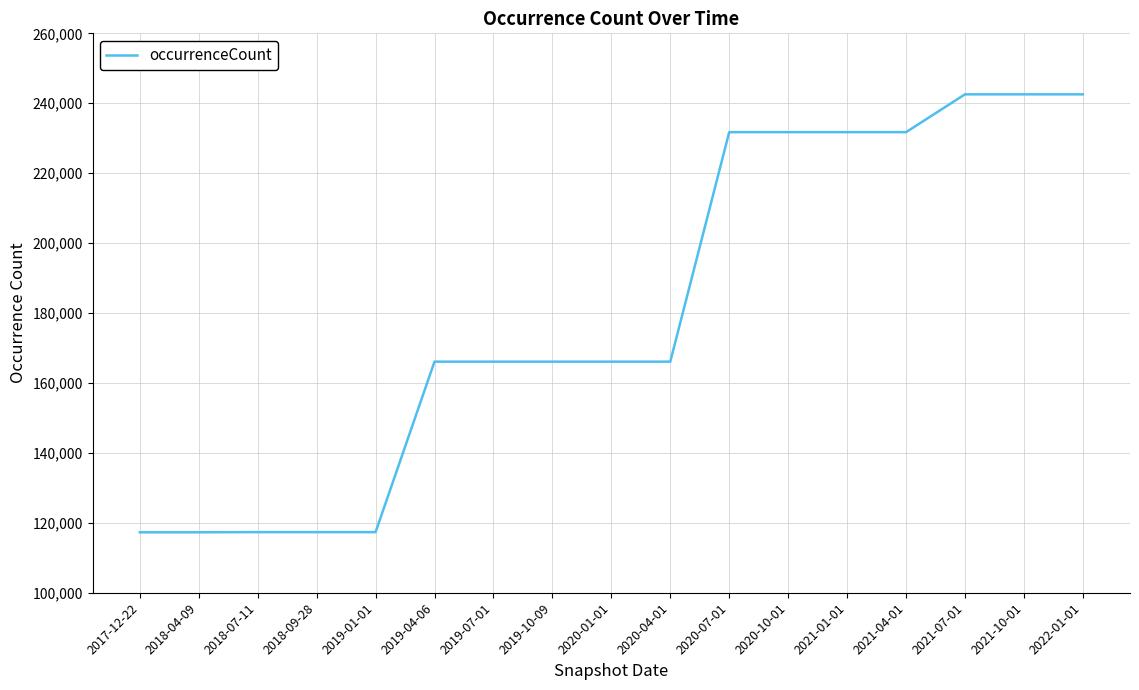

What is the difference between the values at 2018-04-09 and 2020-07-01?

114446